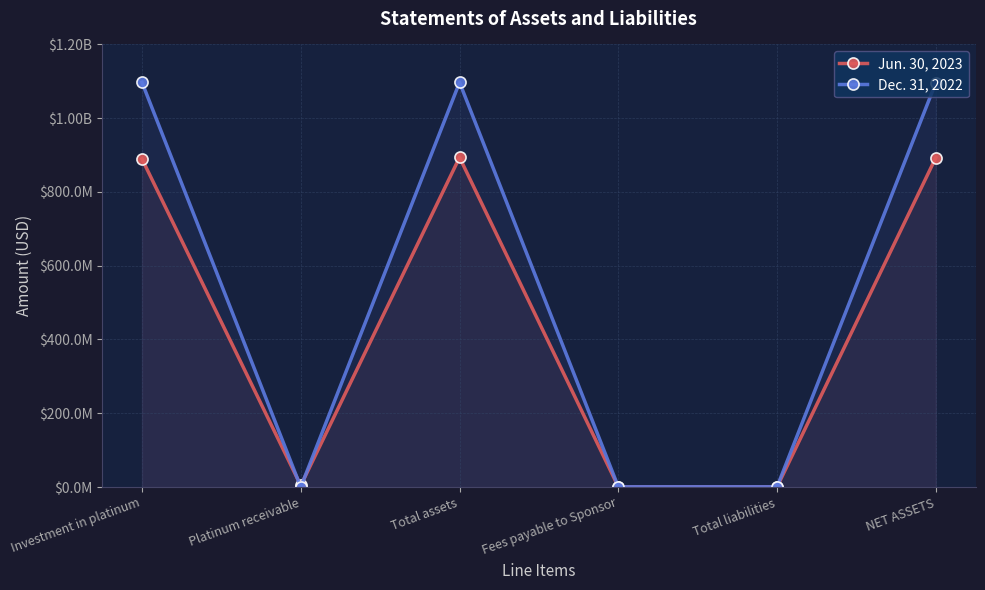

Rank the series by their maximum value, from highest to lowest.

Dec. 31, 2022, Jun. 30, 2023